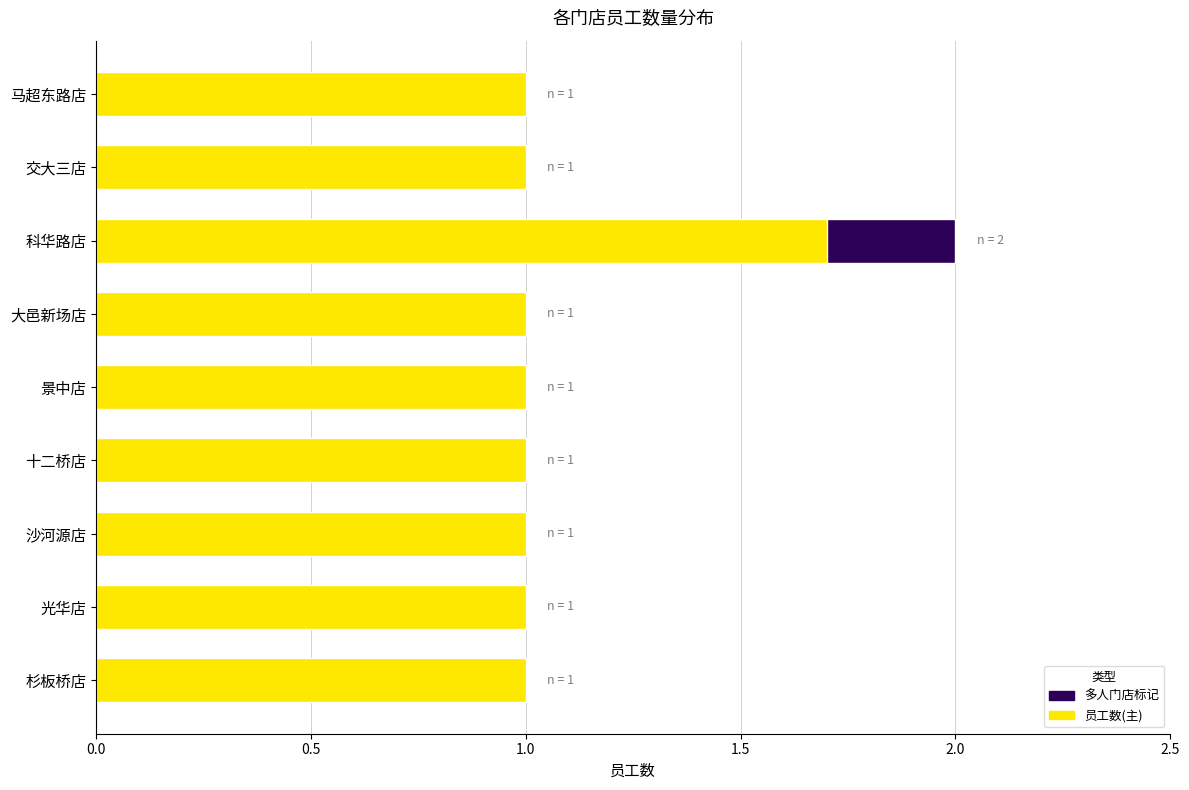

True or false: the data shows 2 at 杉板桥店.

False